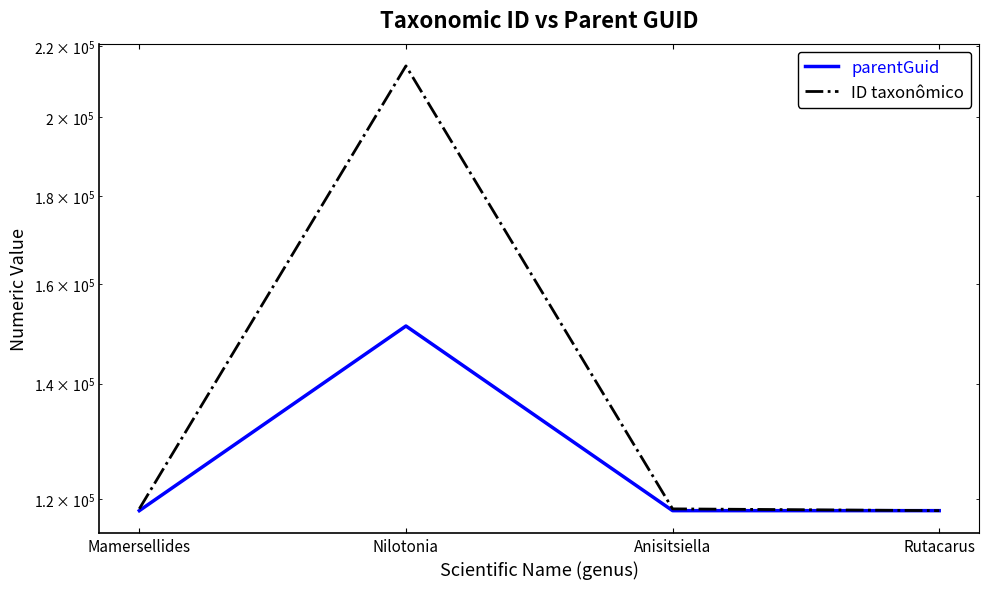

Reading left to right, transcribe all the data shown in this chart.

parentGuid: Mamersellides=118116	Nilotonia=151224	Anisitsiella=118116	Rutacarus=118116
ID taxonômico: Mamersellides=118405	Nilotonia=214177	Anisitsiella=118400	Rutacarus=118119